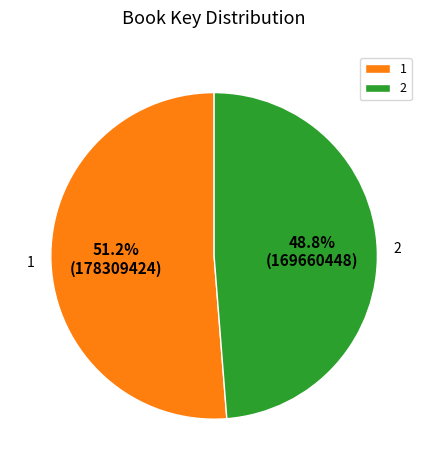

To the nearest percent, what is the difference between the largest and smallest slice percentages?

2%